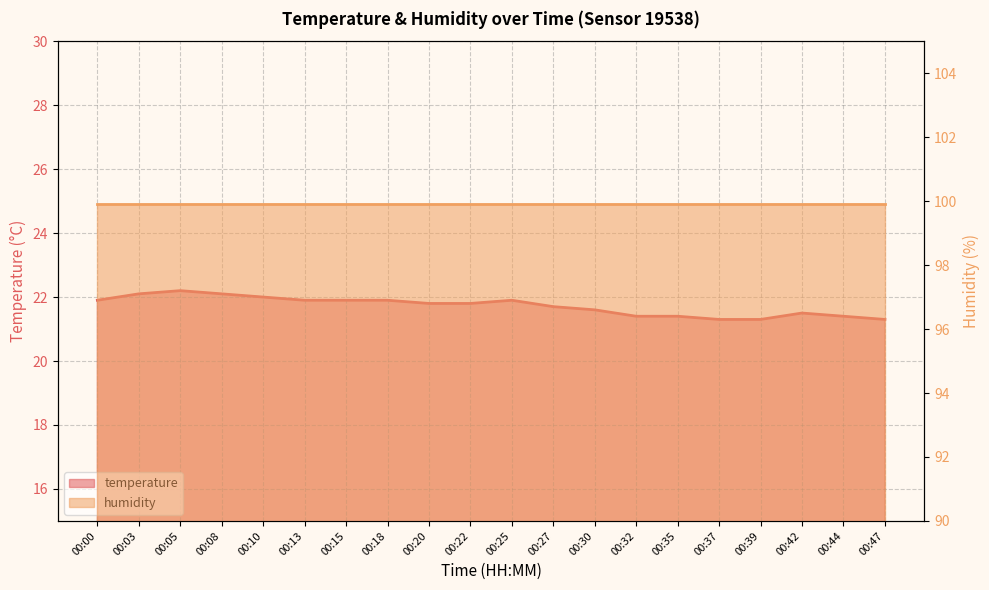

At which category does the chart reach its peak across all series?

00:05